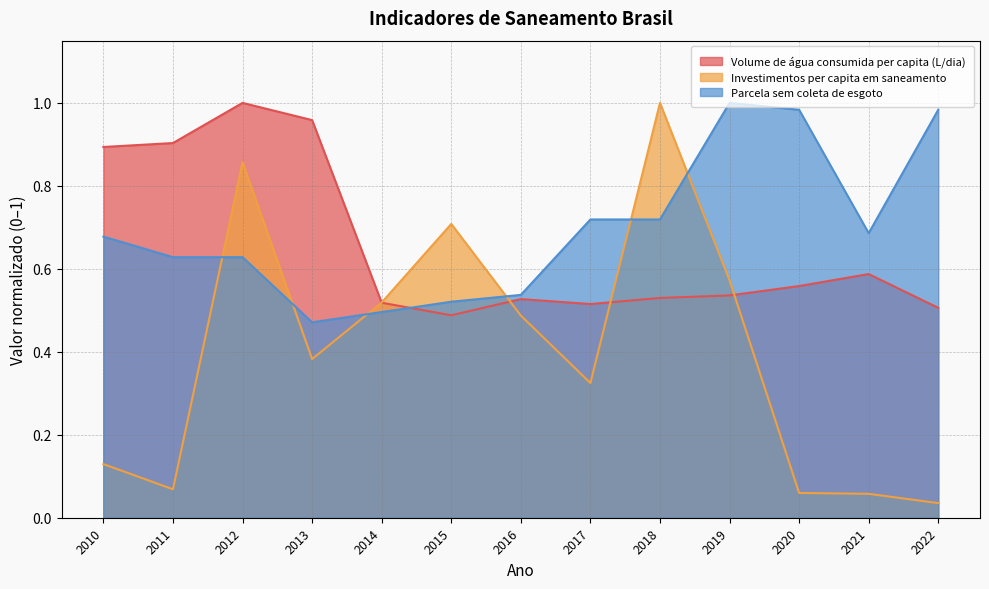

How many intersections are there between Parcela sem coleta de esgoto and Investimentos per capita em saneamento?

6